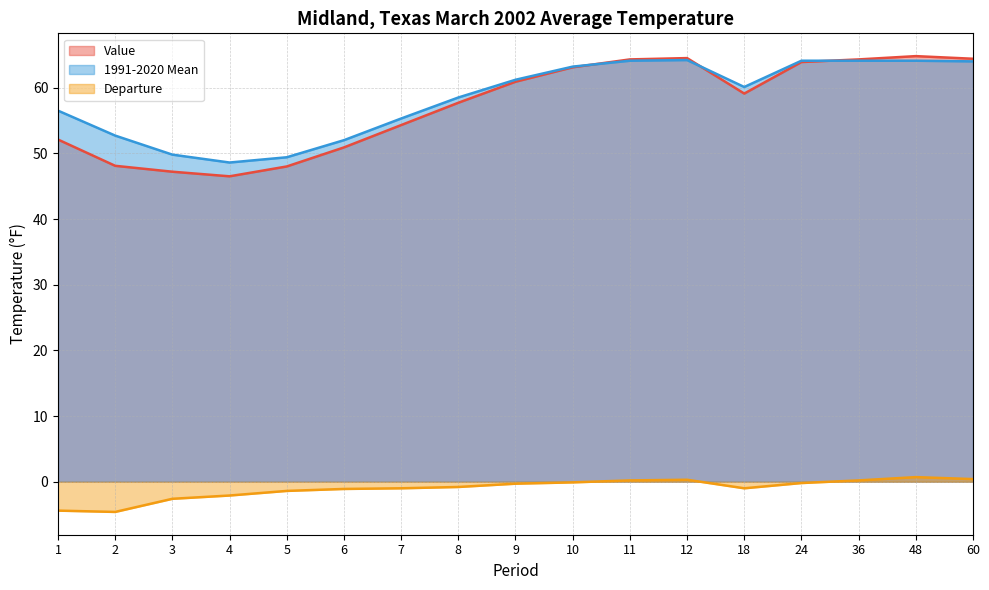

What is the average value of the Departure series?

-1.0